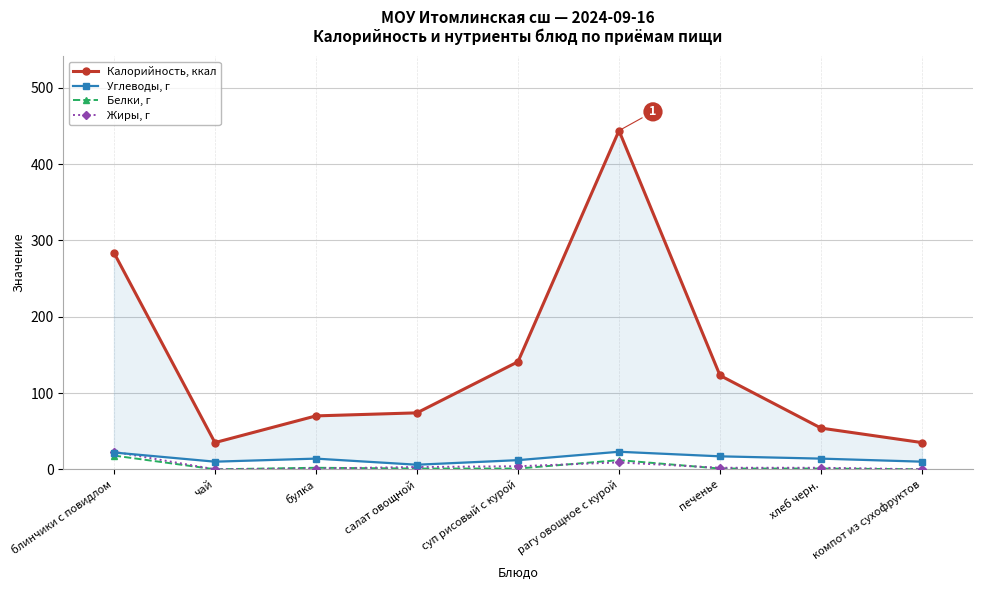

At how many categories does at least one series exceed 69?

6